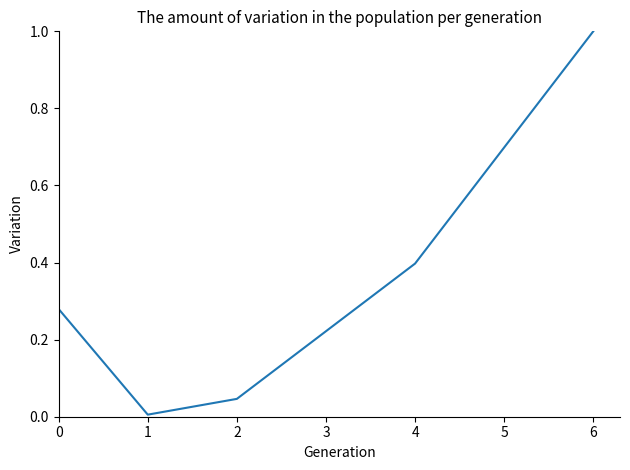

Between 4 and 0, which is larger?

4